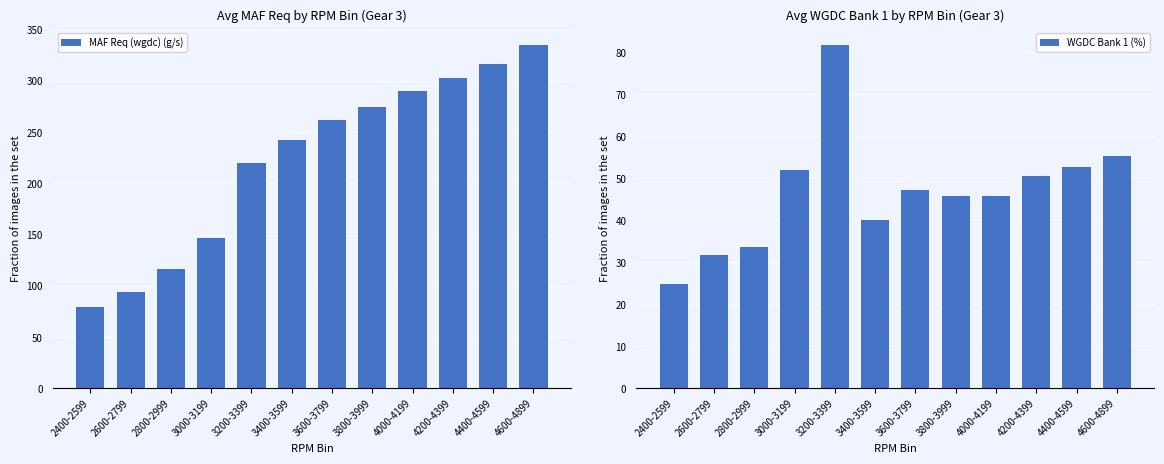

Reading right to left, what are all the values shown in this chart?

MAF Req (wgdc) (g/s): 334.7	316.9	303.2	290.6	274.4	261.5	242.4	219.8	147.1	116.1	94.0	79.2
WGDC Bank 1 (%): 55.3	52.6	50.5	45.8	45.7	47.2	40.0	81.7	52.0	33.6	31.8	24.7